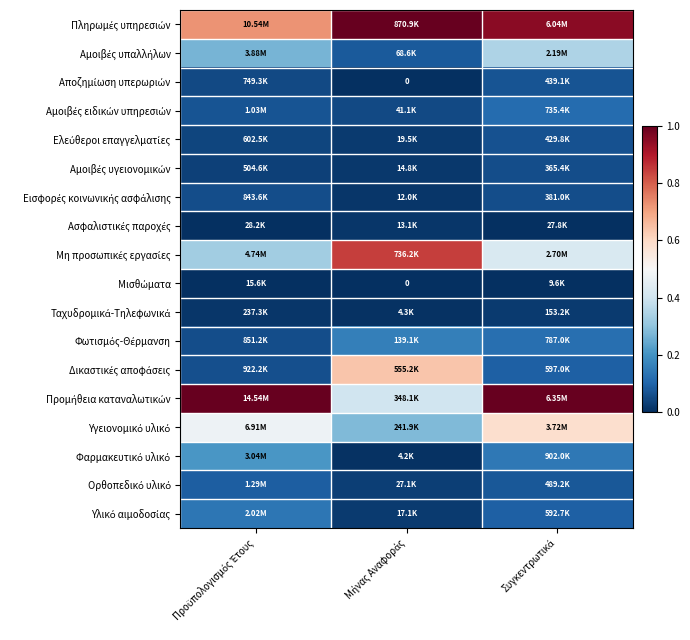

List the series in order of their peak value, highest first.

Πληρωμές υπηρεσιών, Προμήθεια καταναλωτικών, Μη προσωπικές εργασίες, Δικαστικές αποφάσεις, Υγειονομικό υλικό, Αμοιβές υπαλλήλων, Φαρμακευτικό υλικό, Φωτισμός-Θέρμανση, Υλικό αιμοδοσίας, Αμοιβές ειδικών υπηρεσιών, Ορθοπεδικό υλικό, Αποζημίωση υπερωριών, Ελεύθεροι επαγγελματίες, Εισφορές κοινωνικής ασφάλισης, Αμοιβές υγειονομικών, Ταχυδρομικά-Τηλεφωνικά, Ασφαλιστικές παροχές, Μισθώματα